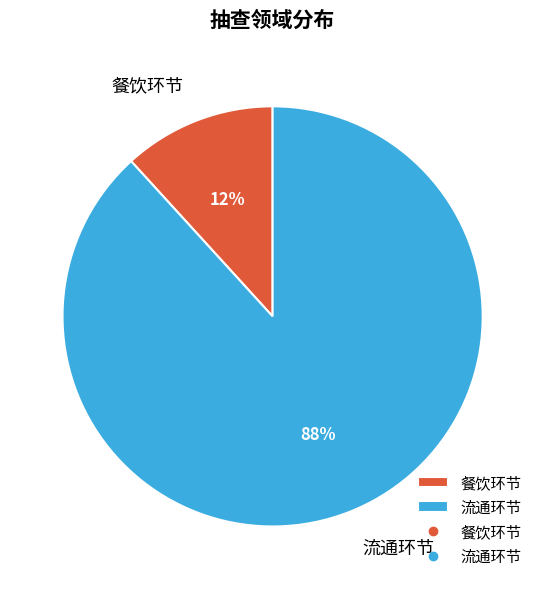

Which slice is the smallest?

餐饮环节